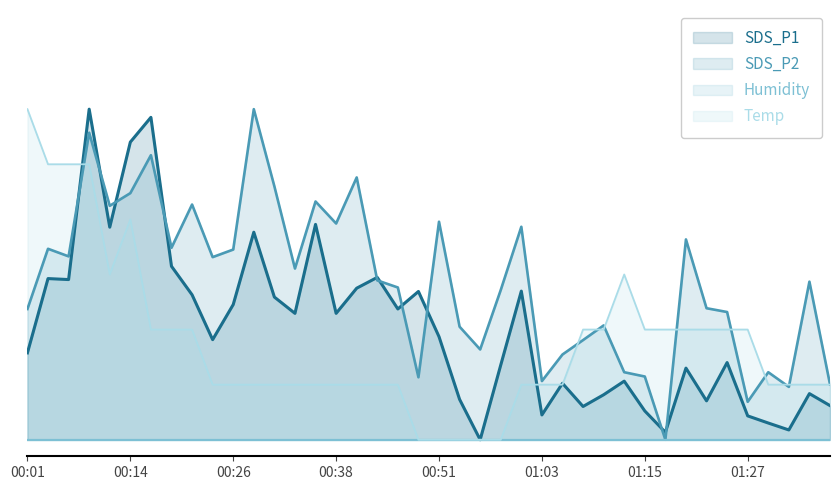

Reading left to right, extract all data points from this chart.

SDS_P1: 0.3	0.5	0.5	1.0	0.6	0.9	1.0	0.5	0.4	0.3	0.4	0.6	0.4	0.4	0.7	0.4	0.5	0.5	0.4	0.4	0.3	0.1	0.0	0.2	0.4	0.1	0.2	0.1	0.1	0.2	0.1	0.0	0.2	0.1	0.2	0.1	0.1	0.0	0.1	0.1
SDS_P2: 0.4	0.6	0.6	0.9	0.7	0.7	0.9	0.6	0.7	0.6	0.6	1.0	0.8	0.5	0.7	0.7	0.8	0.5	0.5	0.2	0.7	0.3	0.3	0.5	0.6	0.2	0.3	0.3	0.3	0.2	0.2	0.0	0.6	0.4	0.4	0.1	0.2	0.2	0.5	0.2
Temp: 1.0	0.8	0.8	0.8	0.5	0.7	0.3	0.3	0.3	0.2	0.2	0.2	0.2	0.2	0.2	0.2	0.2	0.2	0.2	0.0	0.0	0.0	0.0	0.0	0.2	0.2	0.2	0.3	0.3	0.5	0.3	0.3	0.3	0.3	0.3	0.3	0.2	0.2	0.2	0.2